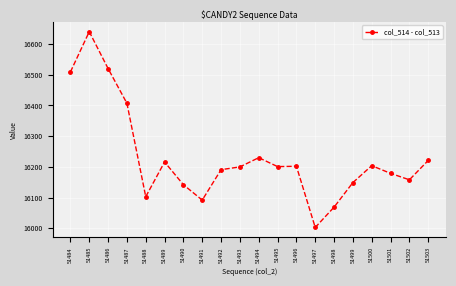

What is the value of the 3rd point from the left?

16520